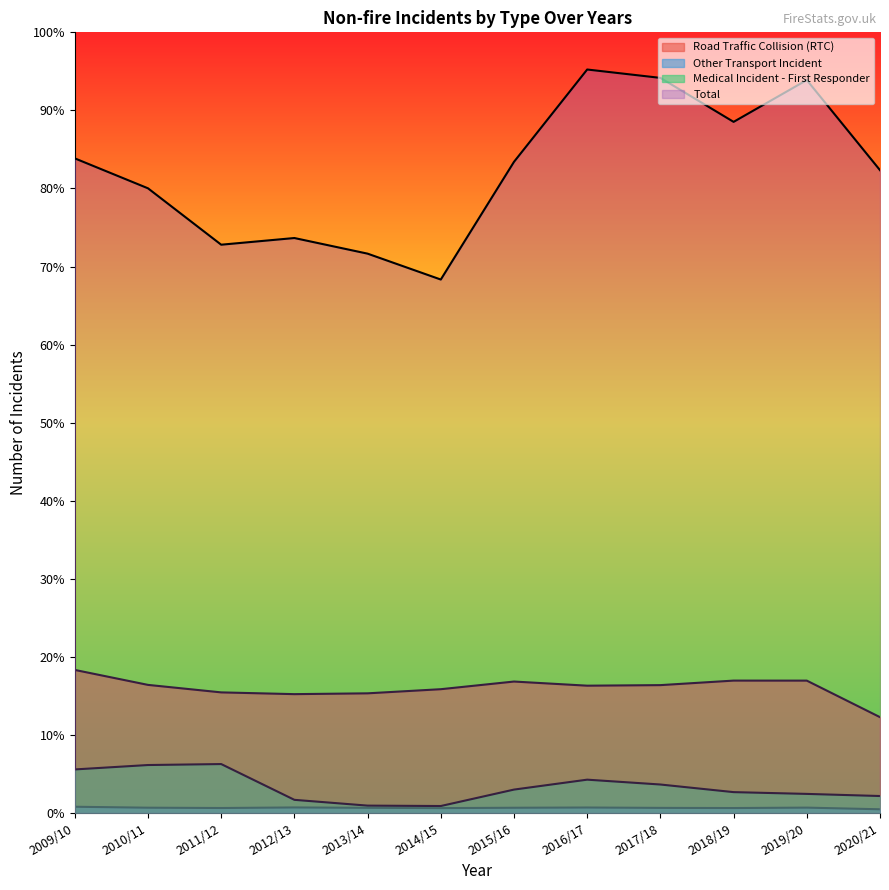

Where is the first local minimum for Total?

2011/12